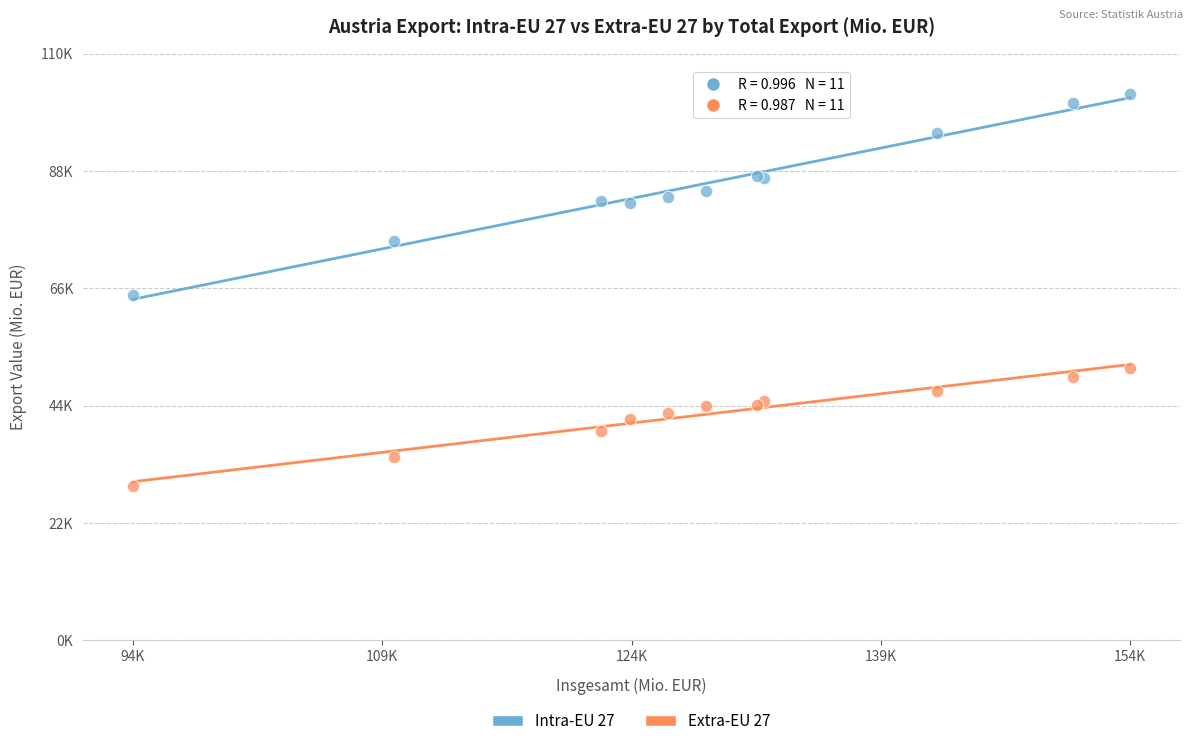

Which series contains the highest Y value?

Intra-EU 27